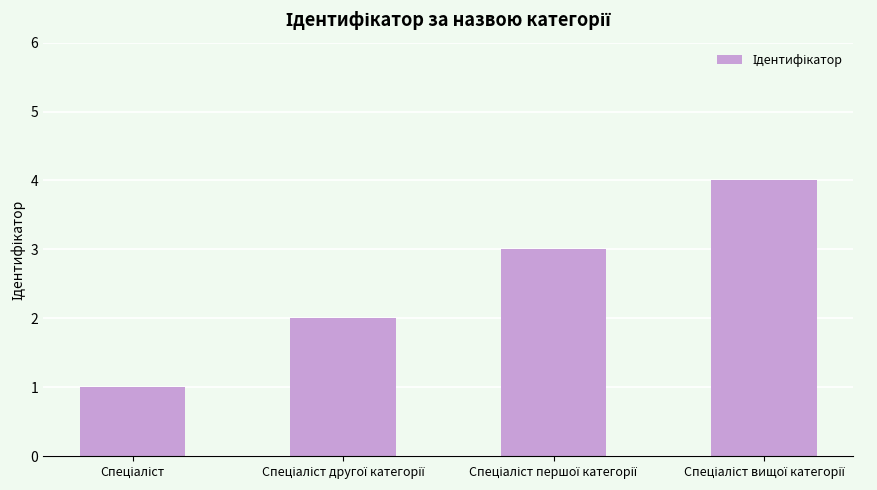

How many bars are there in total?

4